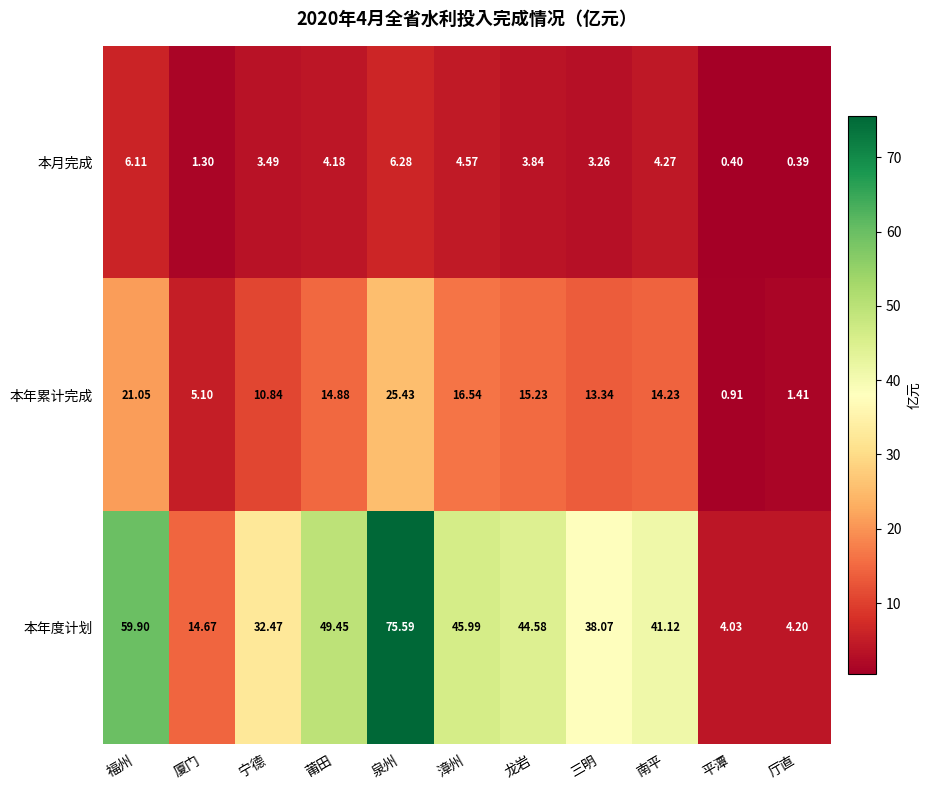

At which label is 本年度计划 closest to 39?

三明